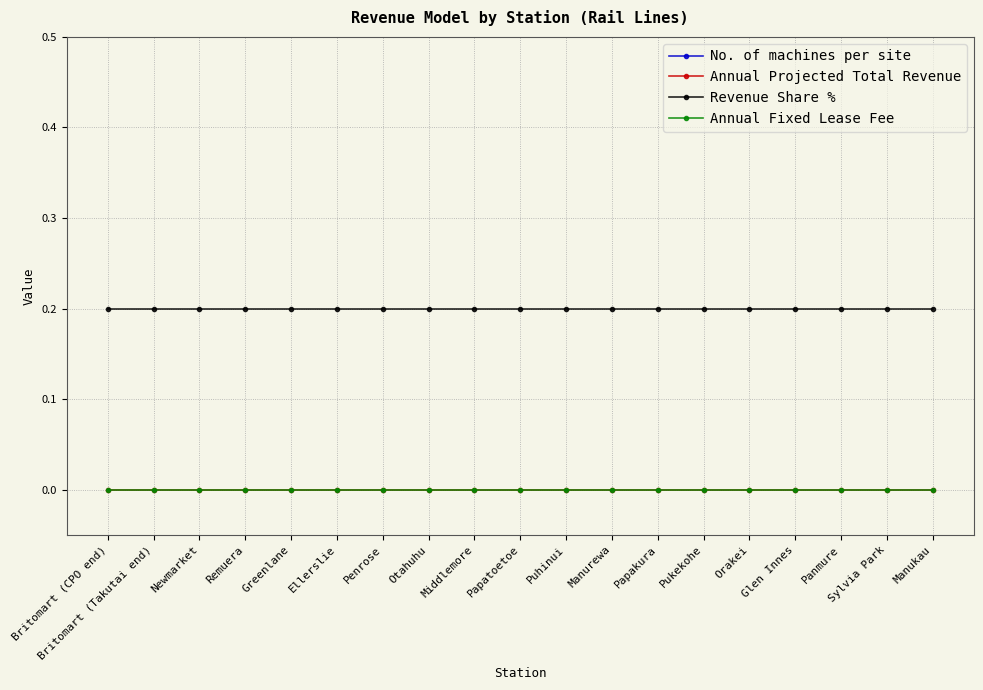

Does the chart display data point markers on the line(s)?

Yes